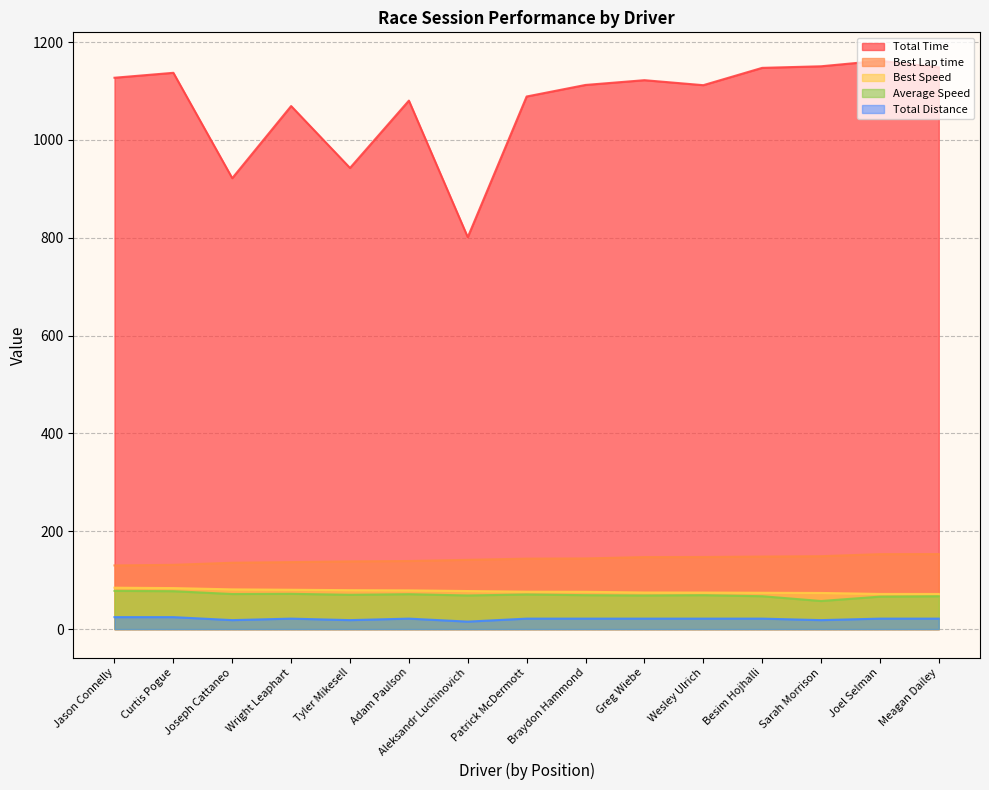

What is the maximum value shown in the chart?

1161.8